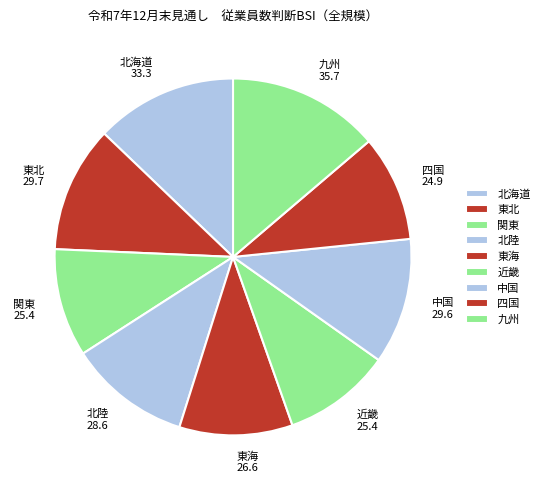

Approximately how many times larger is the value at 北陸 28.6 compared to 九州 35.7?

0.8